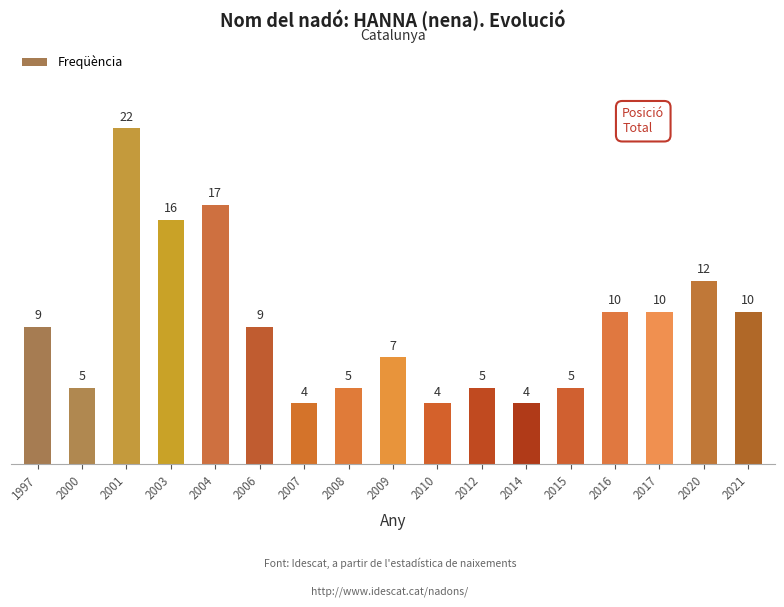

How many values are below 9?

8